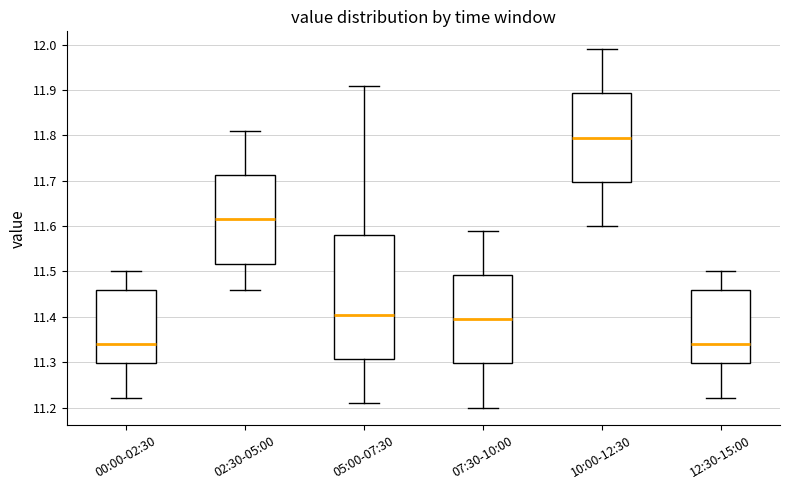

Reading left to right, read every box against the y-axis: the position of its median line, the range the box covers, and the ends of its whiskers. The values are not printed on the chart, so give them approximately, as read against the axis.

00:00-02:30: median 11.34, box 11.30 to 11.46, whiskers 11.22 to 11.50
02:30-05:00: median 11.62, box 11.52 to 11.71, whiskers 11.46 to 11.81
05:00-07:30: median 11.41, box 11.31 to 11.58, whiskers 11.21 to 11.91
07:30-10:00: median 11.40, box 11.30 to 11.49, whiskers 11.20 to 11.59
10:00-12:30: median 11.80, box 11.70 to 11.89, whiskers 11.60 to 11.99
12:30-15:00: median 11.34, box 11.30 to 11.46, whiskers 11.22 to 11.50